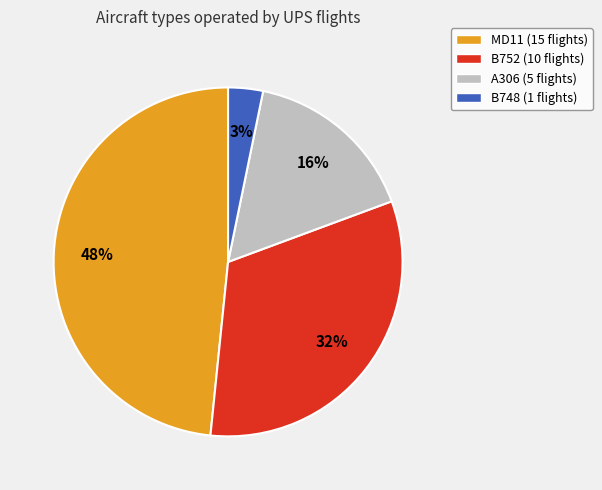

To the nearest percent, what percentage of the pie is B748?

3%